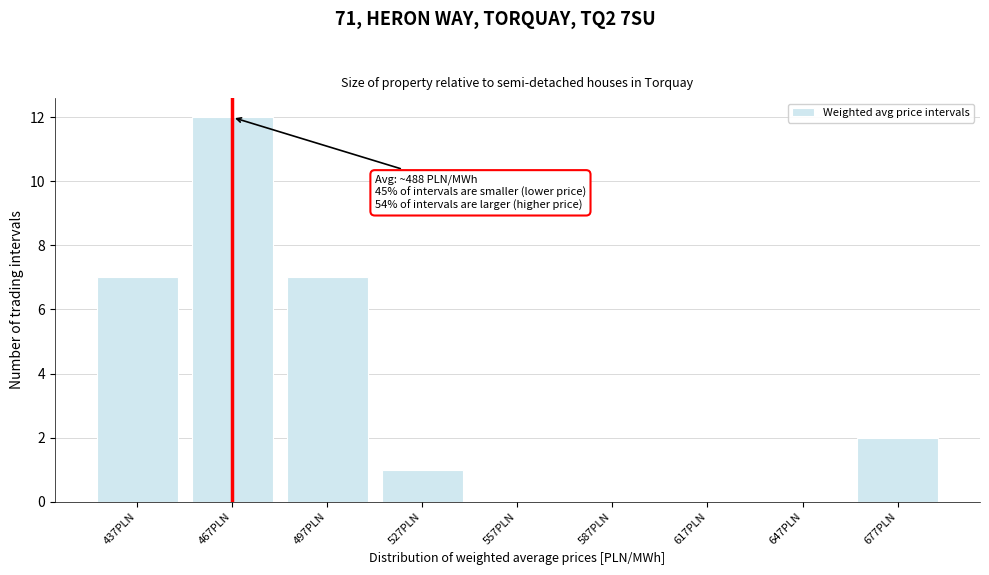

Reading left to right, transcribe all the data shown in this chart.

437PLN=7	467PLN=12	497PLN=7	527PLN=1	557PLN=0	587PLN=0	617PLN=0	647PLN=0	677PLN=2